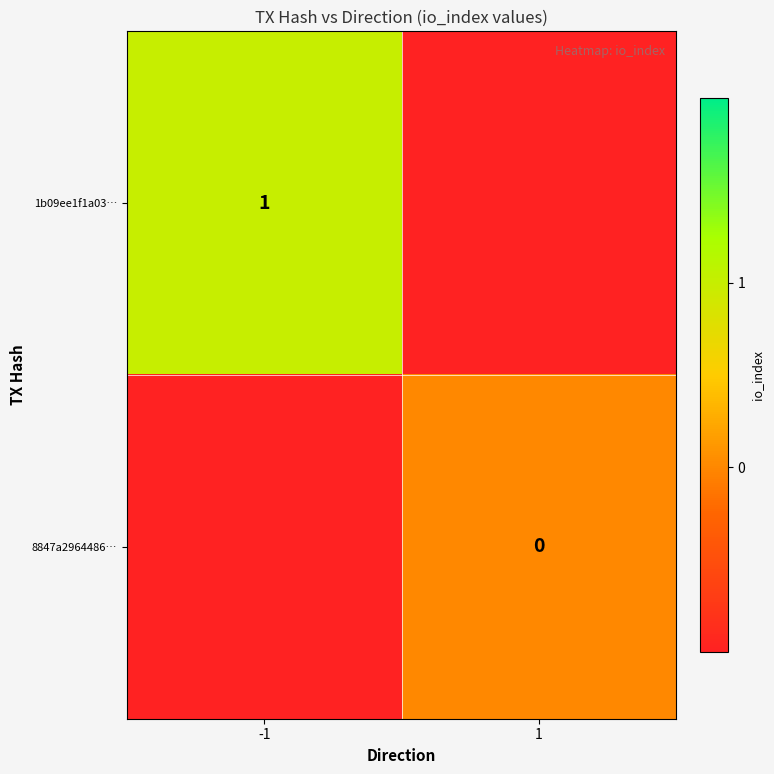

Count the number of data series in this chart.

2